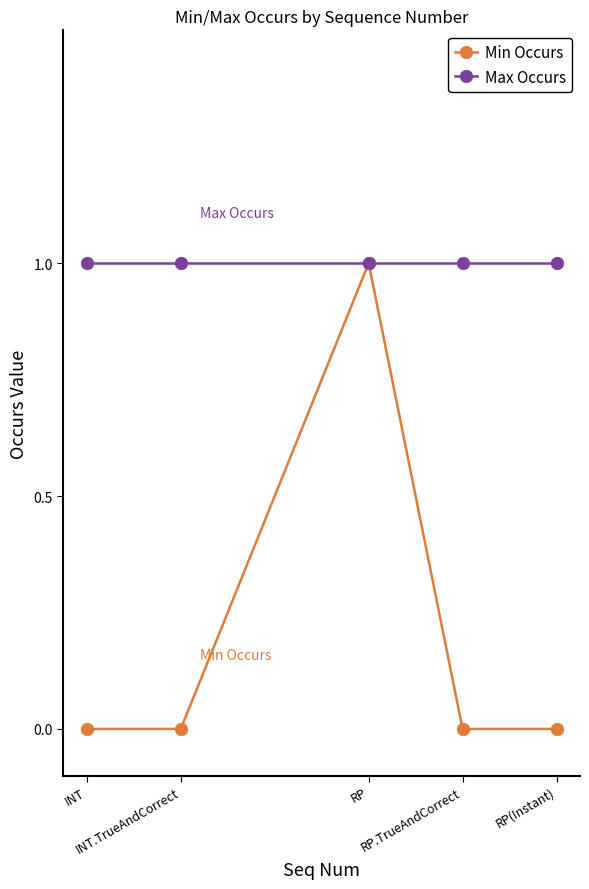

What is the label of the 2nd point from the left?

INT.TrueAndCorrect